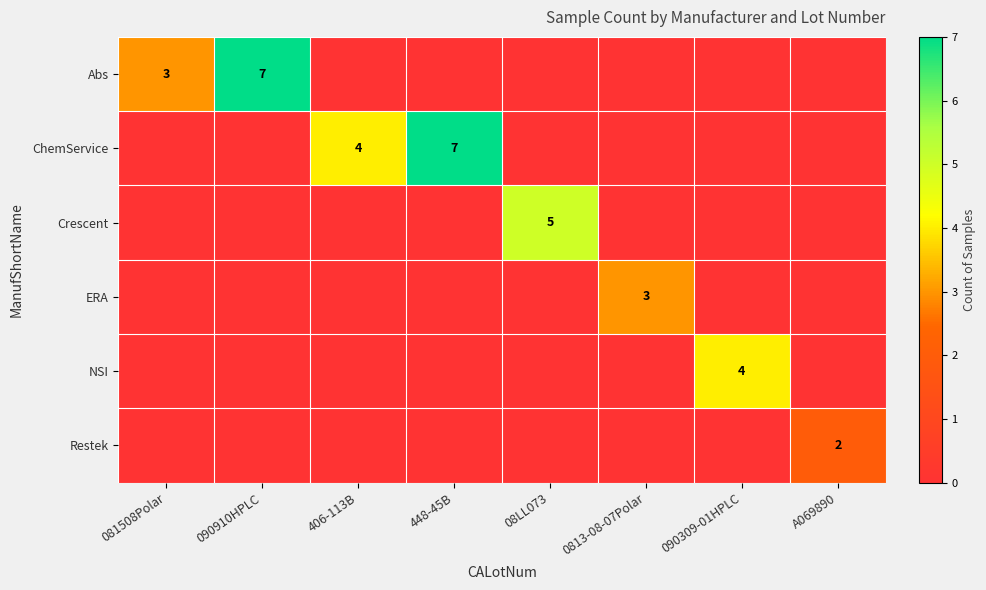

What is the spread (max minus min) of values at 090309-01HPLC?

4